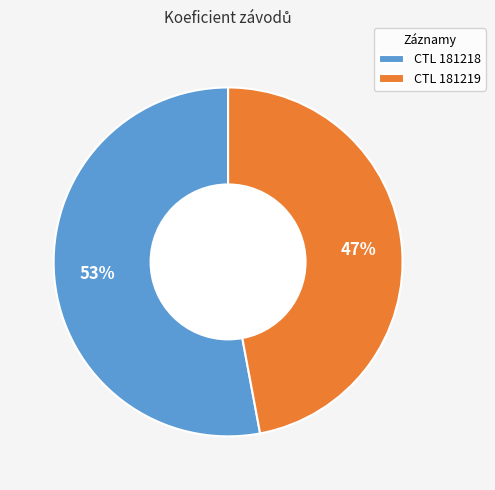

Which has a higher value, CTL 181218 or CTL 181219?

CTL 181218